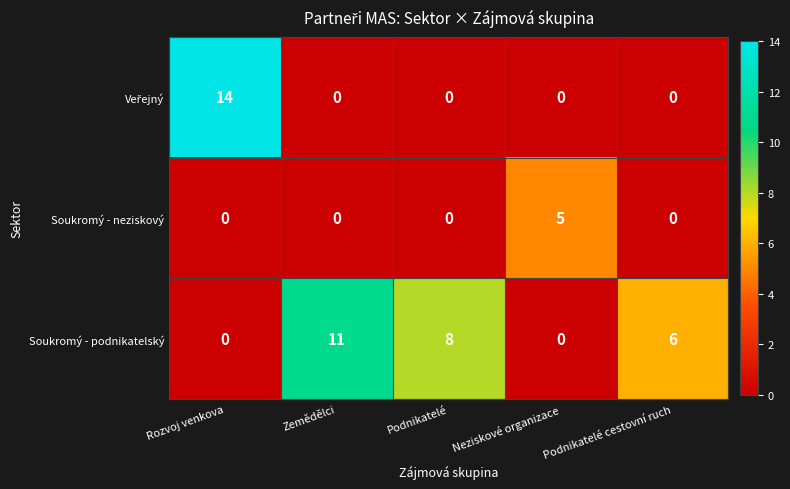

What is the spread (max minus min) of values at Neziskové organizace?

5